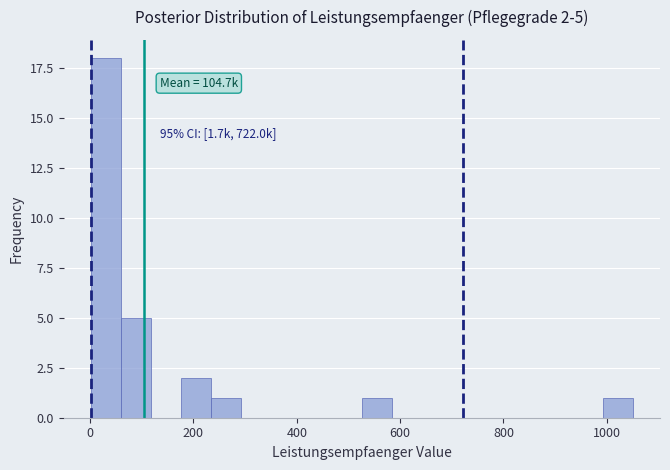

Around what value on the x-axis is the tallest bar? Give the approximate position of its centre, as read against the axis.

40